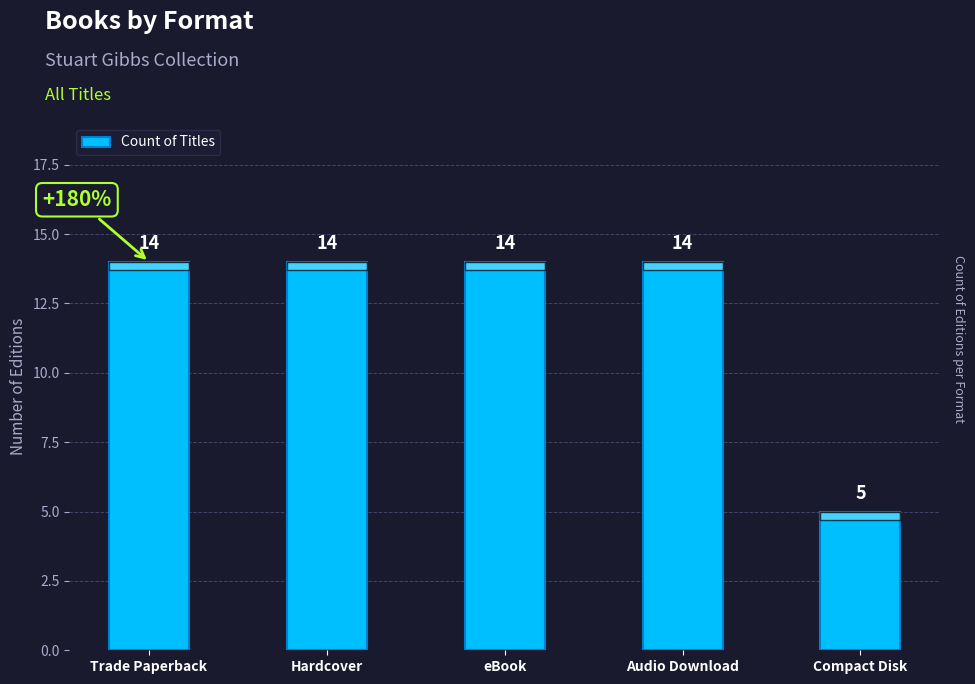

How many distinct data groups are displayed?

1